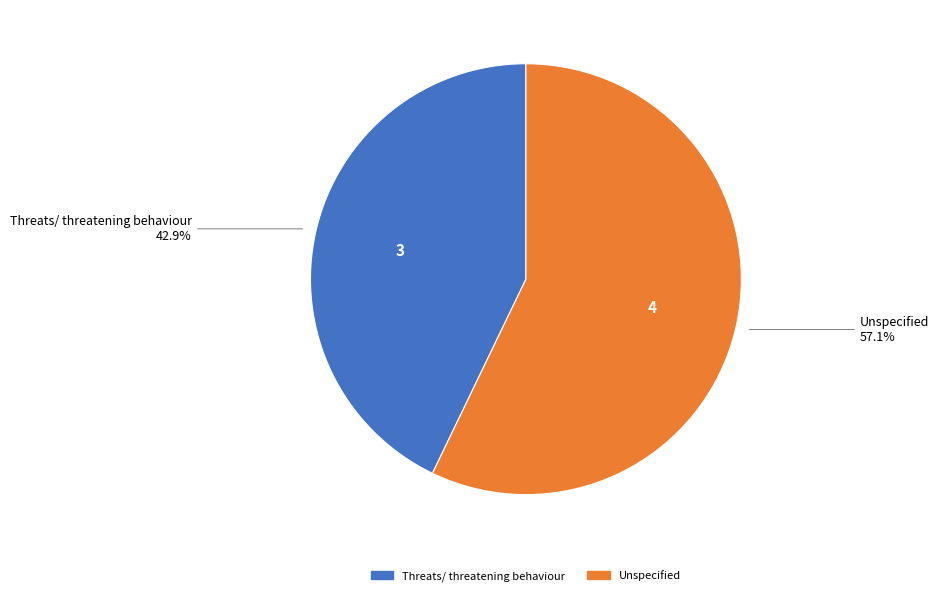

How many segments does this pie chart have?

2